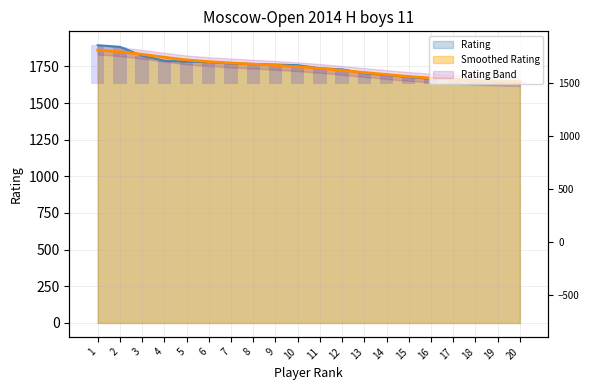

At which category does the chart reach its peak across all series?

1